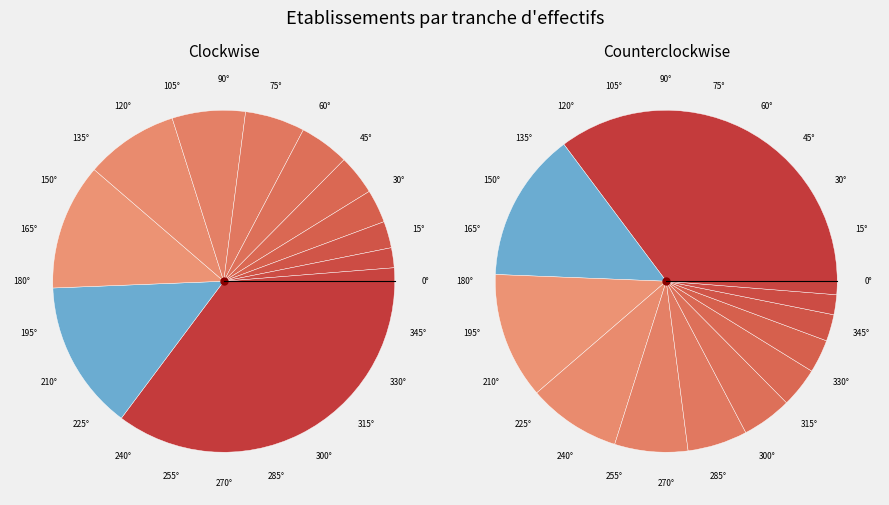

Is the sum of 03 and NN greater than half?

No